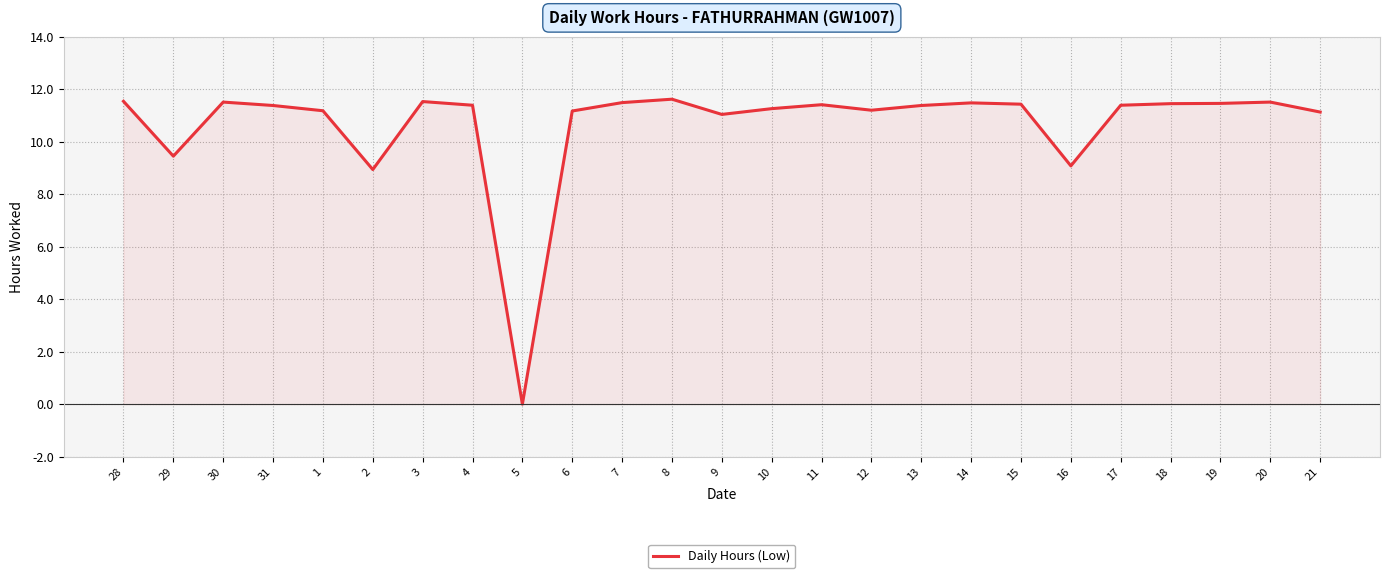

The chart shows a value of 11.4 at 15. True or false?

True